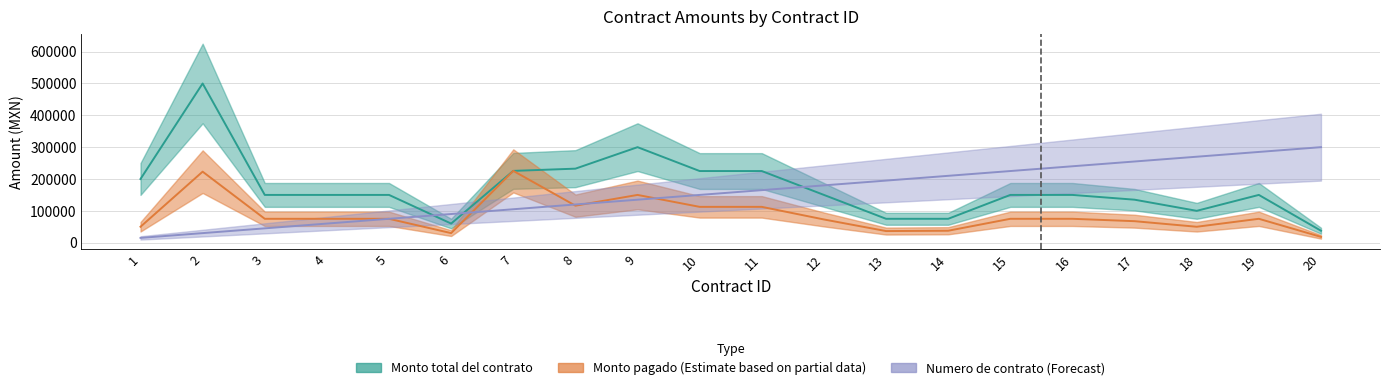

What is the difference between the maximum and minimum values in the Monto total del contrato series?

462500